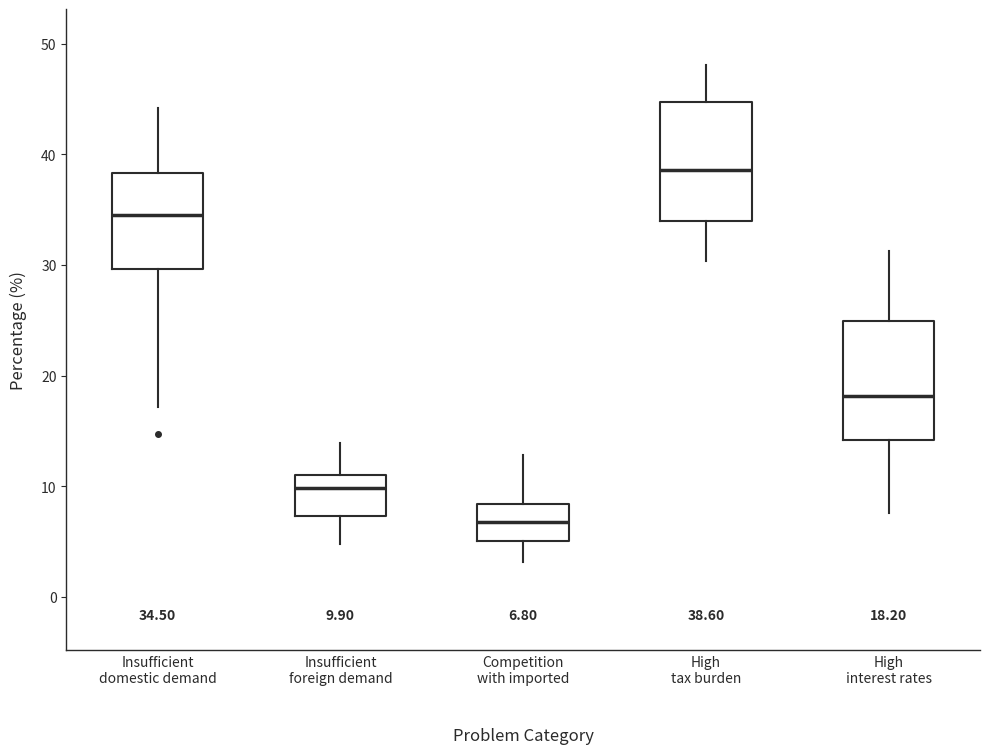

Which box has the lowest median line?

Competition with imported